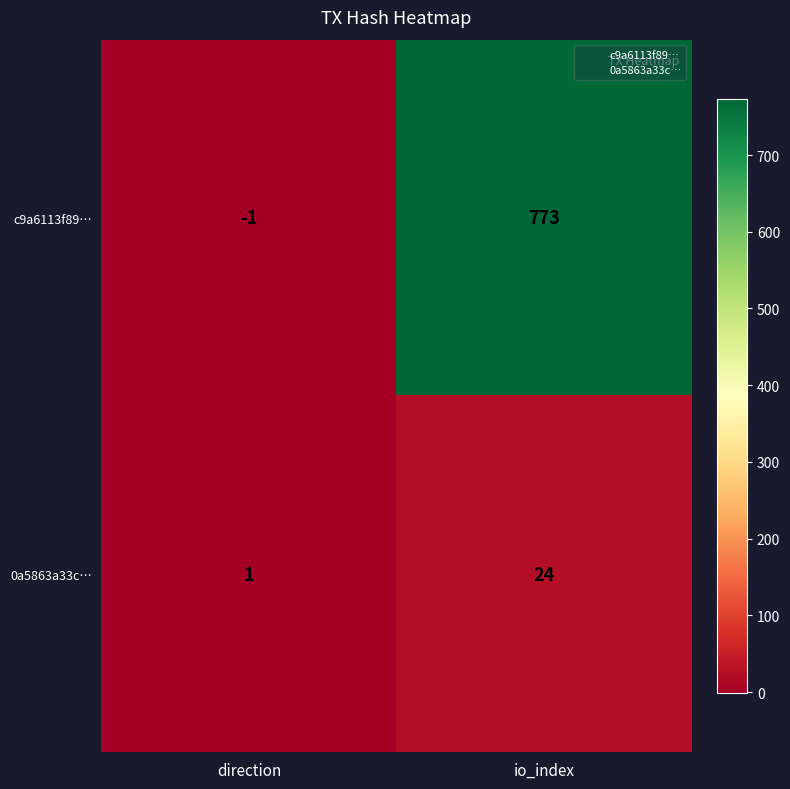

Rank the series at direction from lowest to highest value.

c9a6113f89…, 0a5863a33c…